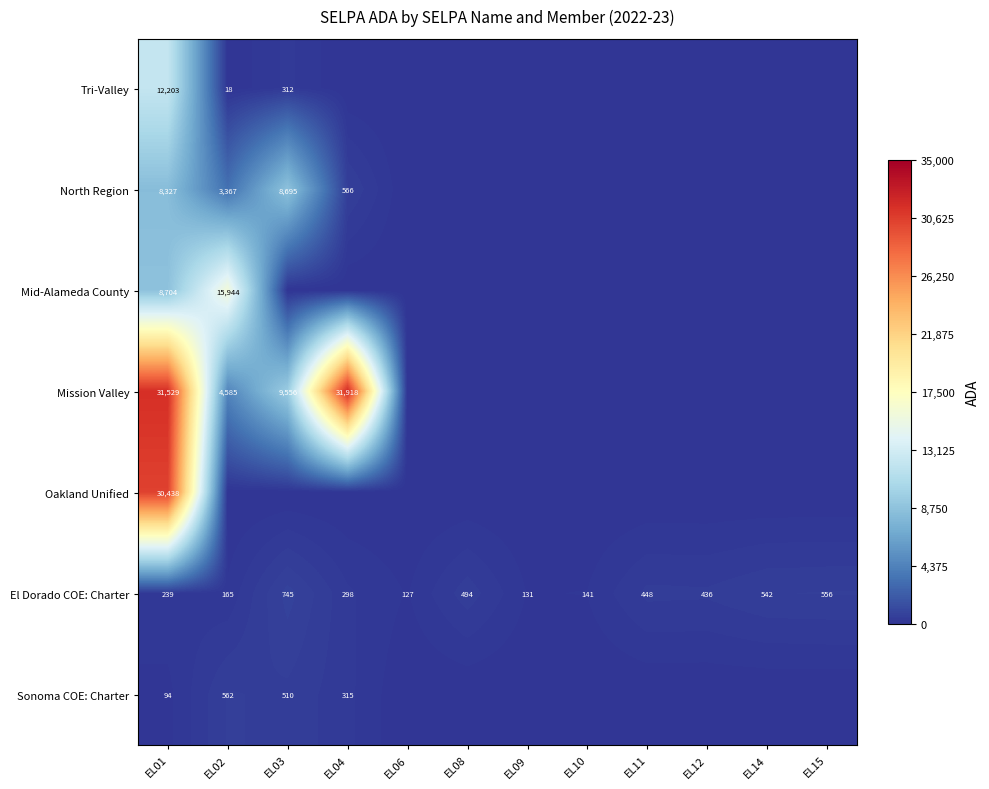

The El Dorado COE: Charter series shows 506 at EL04. True or false?

False